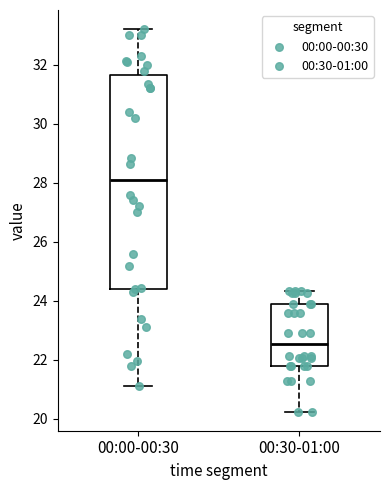

Reading left to right, transcribe this box plot: for each box, give where its median line is, the range the box spans, and where its two whiskers end, as read against the y-axis. The values are not printed on the chart, so give them approximately, as read against the axis.

00:00-00:30: median 28.2, box 24.4 to 31.6, whiskers 21.2 to 33.2
00:30-01:00: median 22.6, box 21.8 to 24.0, whiskers 20.2 to 24.4